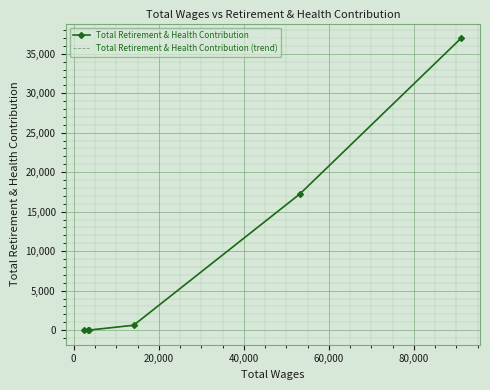

Which series has the largest total across all categories?

Total Retirement & Health Contribution